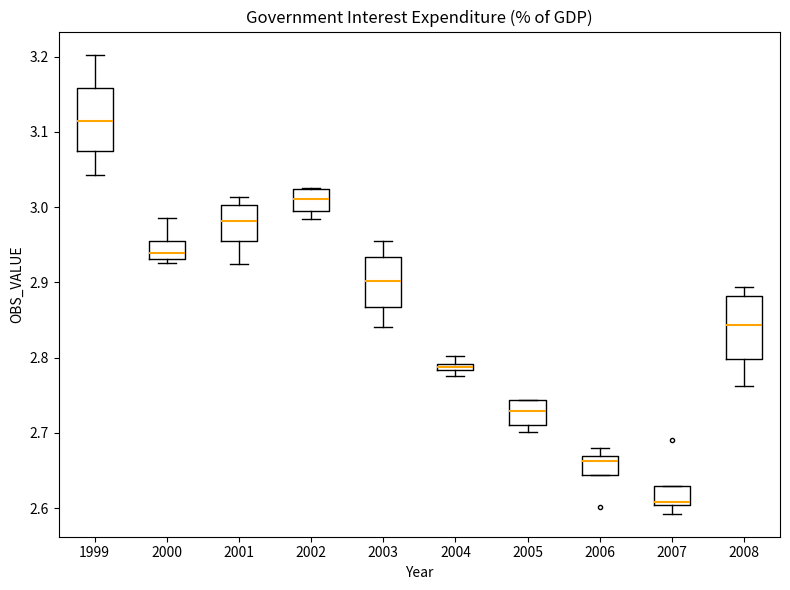

Where does the lower whisker of the box at x = 1999 end on the y-axis? The values are not printed on the chart, so give them approximately, as read against the axis.

3.04